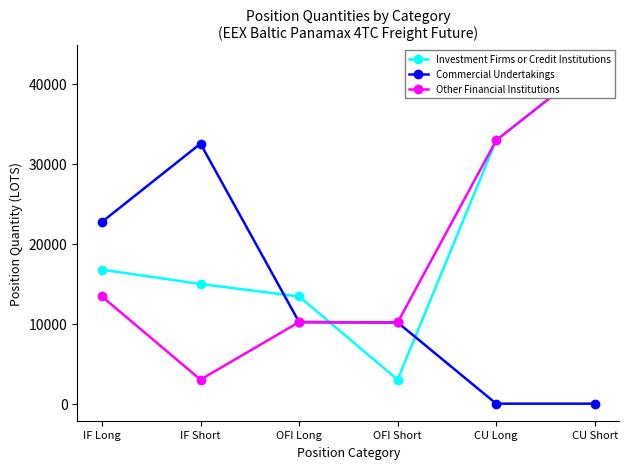

Between which two adjacent categories do Investment Firms or Credit Institutions and Other Financial Institutions first intersect?

OFI Long and OFI Short